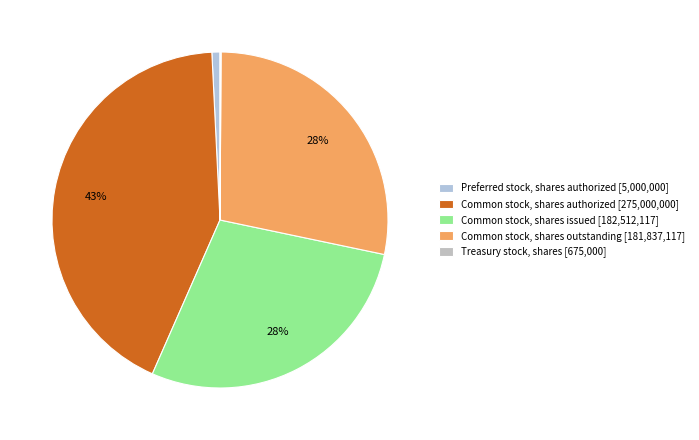

Is it true that Preferred stock, shares authorized is 1% of the pie?

True